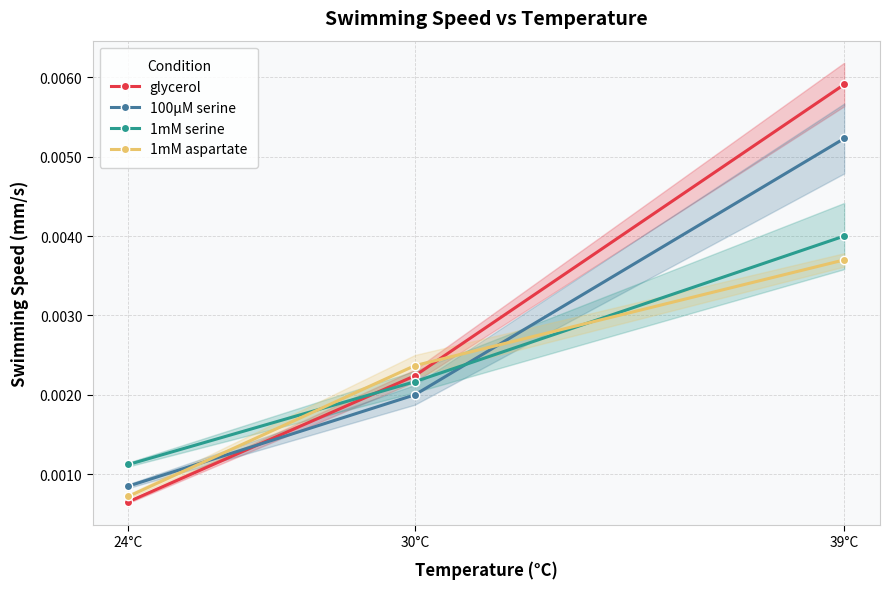

Between 30°C and 39°C, which series saw the biggest shift?

glycerol